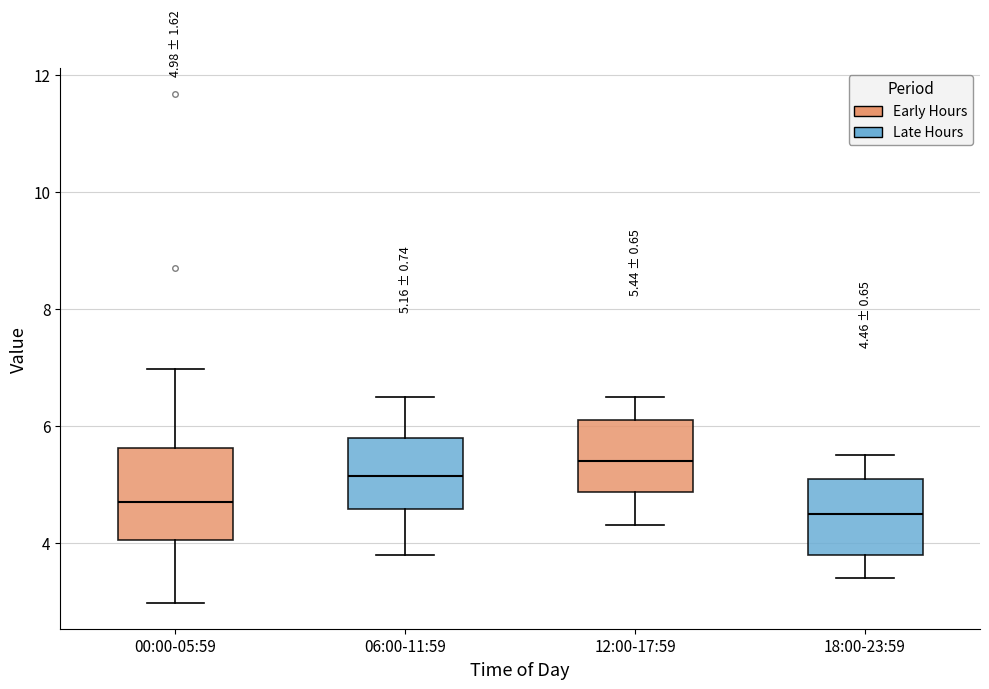

Comparing the boxes themselves (not the whiskers), which one is the tallest?

00:00-05:59